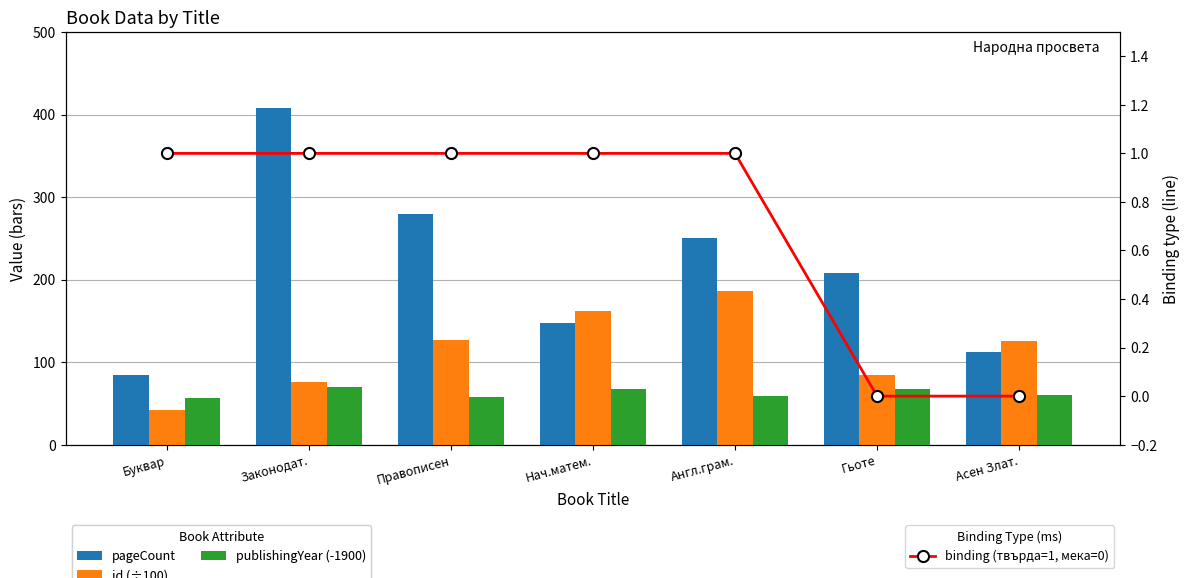

At which label is binding (твърда=1, мека=0) closest to 0?

Гьоте